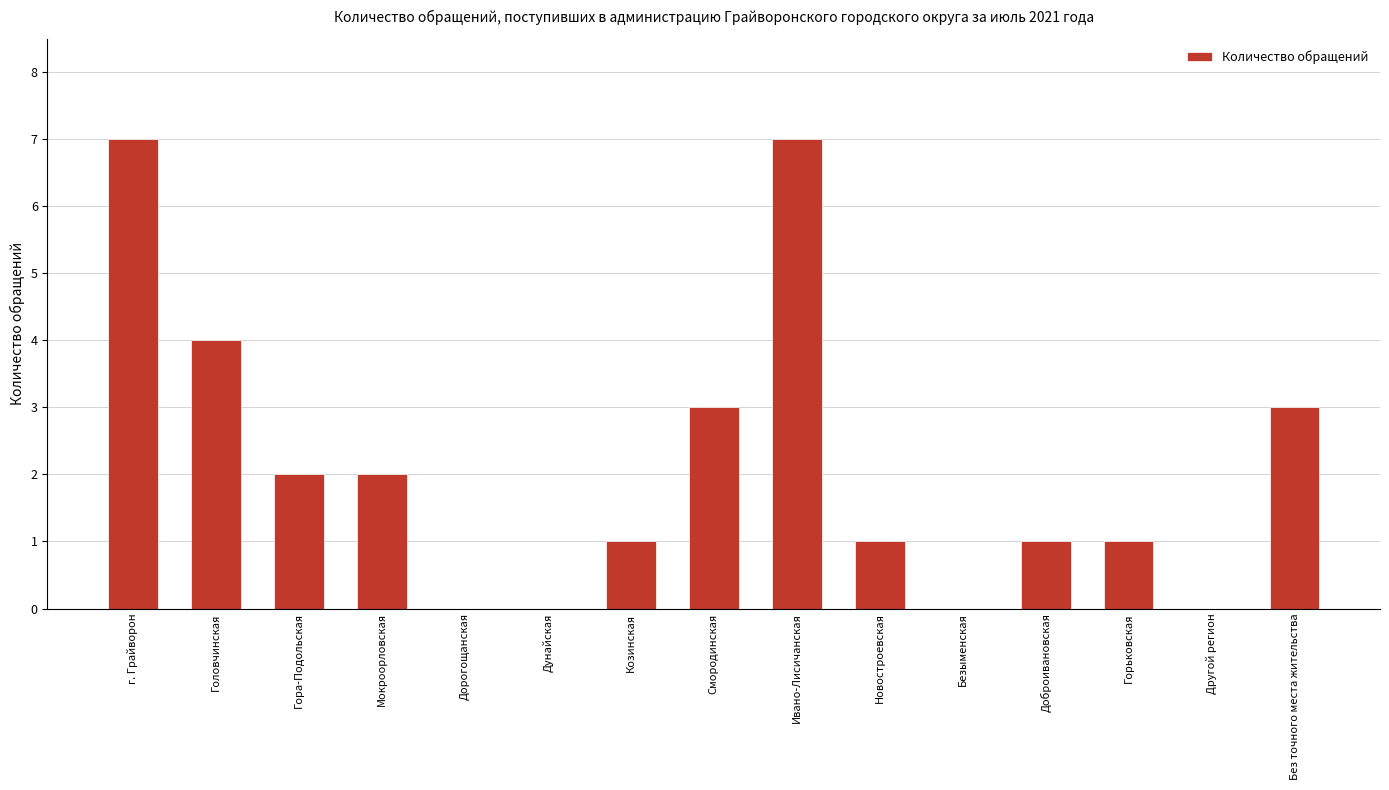

Which has a higher value, Другой регион or Доброивановская?

Доброивановская